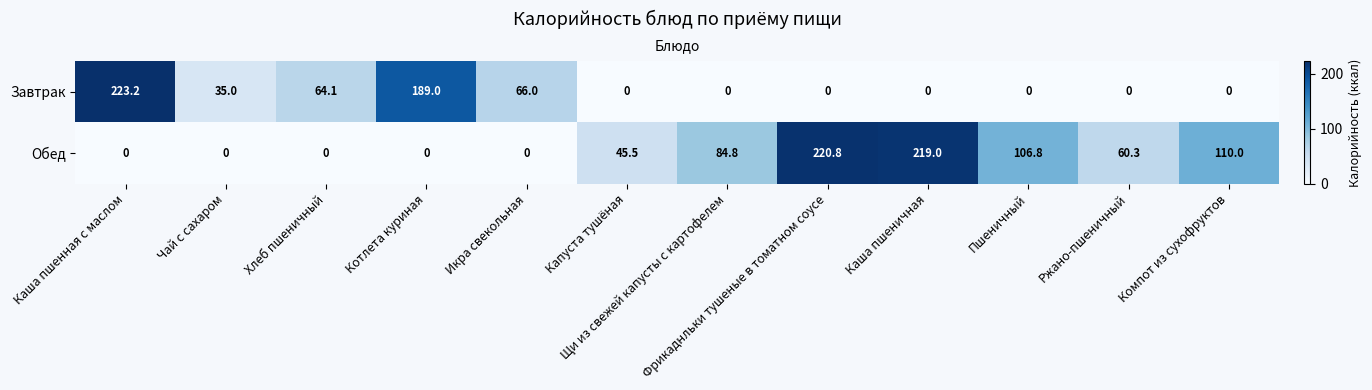

Which series has the largest range (max minus min)?

Завтрак